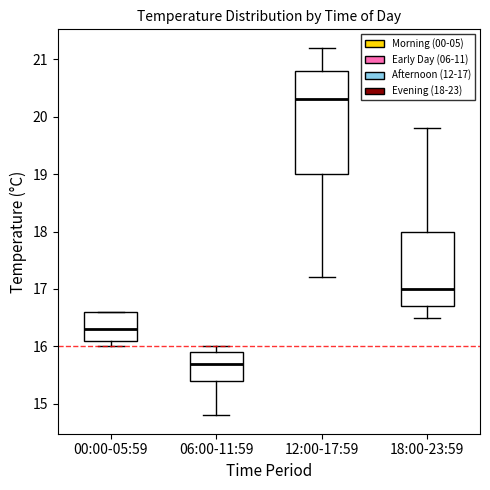

Where is the lower edge of the box for 18:00-23:59 on the y-axis? The values are not printed on the chart, so give them approximately, as read against the axis.

16.7